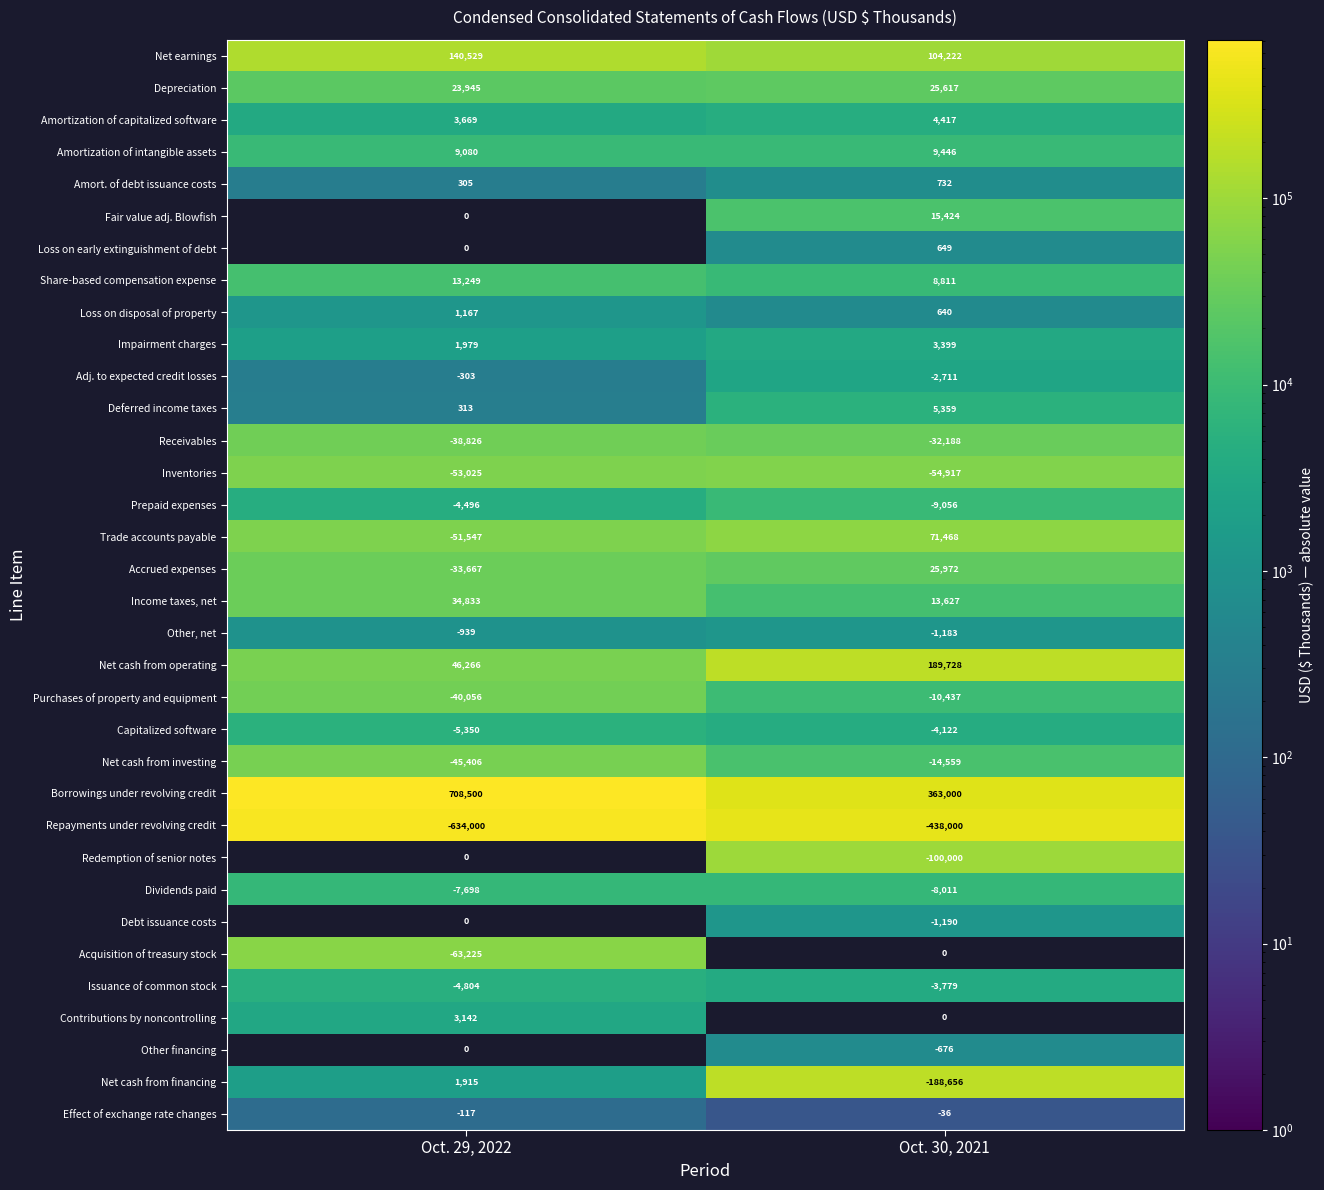

What is the total value across all series at Oct. 30, 2021?

-27010